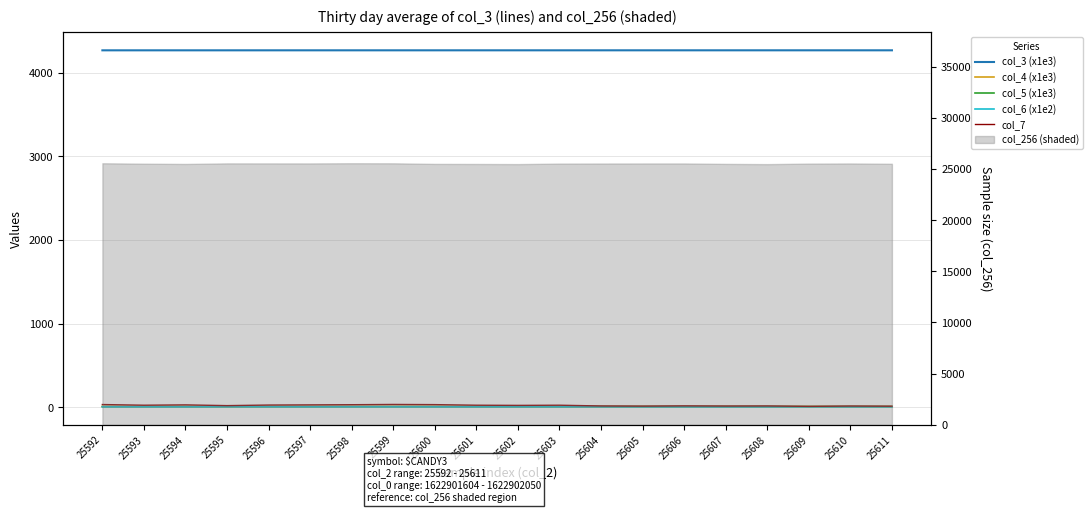

Is this an area chart (filled region under the line)?

No